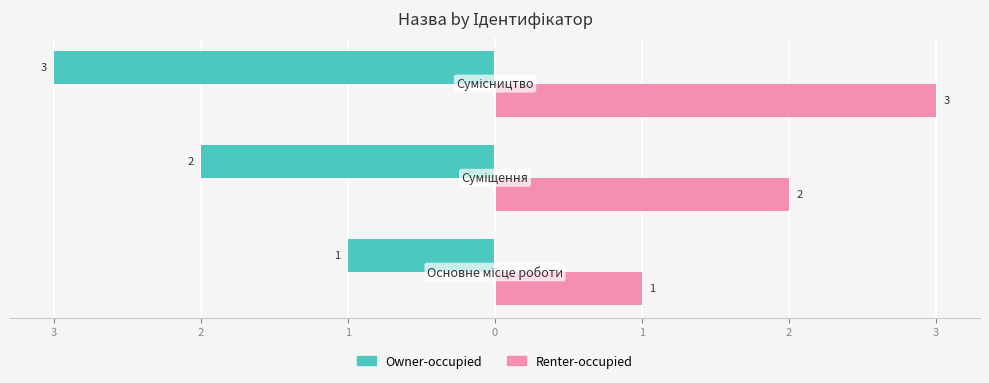

What are all the series names shown in the legend?

Owner-occupied, Renter-occupied